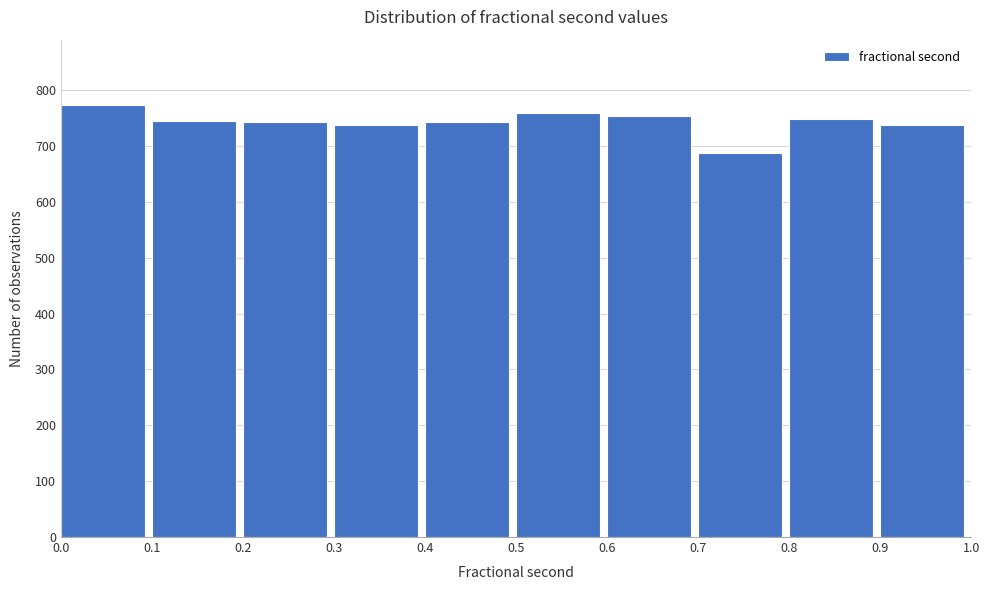

Which range on the x-axis has the tallest bar?

0.0 to 0.1